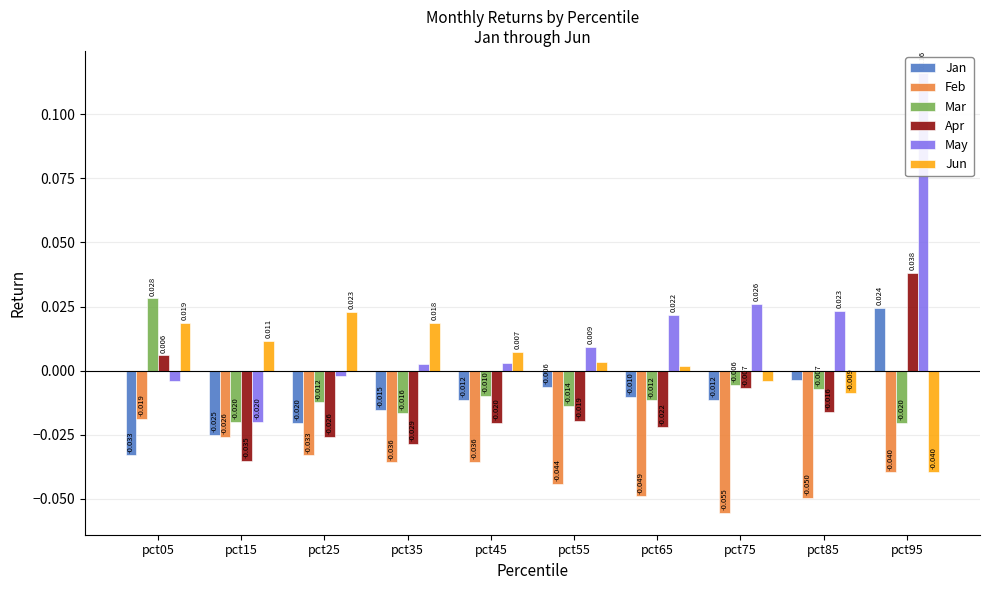

Reading right to left, extract all data points from this chart.

Jan: 0.0	-0.0	-0.0	-0.0	-0.0	-0.0	-0.0	-0.0	-0.0	-0.0
Feb: -0.0	-0.0	-0.1	-0.0	-0.0	-0.0	-0.0	-0.0	-0.0	-0.0
Mar: -0.0	-0.0	-0.0	-0.0	-0.0	-0.0	-0.0	-0.0	-0.0	0.0
Apr: 0.0	-0.0	-0.0	-0.0	-0.0	-0.0	-0.0	-0.0	-0.0	0.0
May: 0.1	0.0	0.0	0.0	0.0	0.0	0.0	-0.0	-0.0	-0.0
Jun: -0.0	-0.0	-0.0	0.0	0.0	0.0	0.0	0.0	0.0	0.0